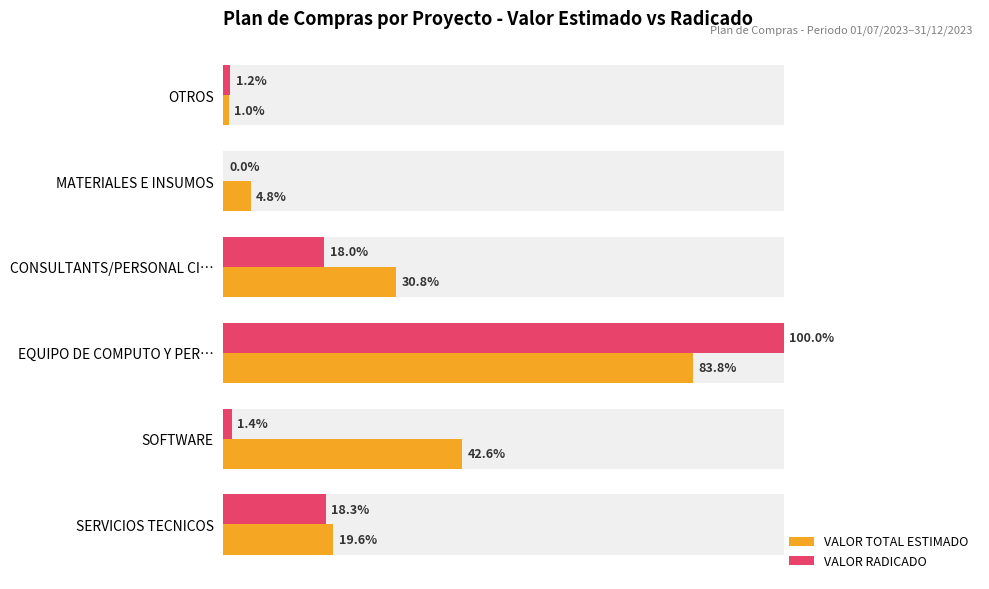

Count the number of categories in the chart.

6